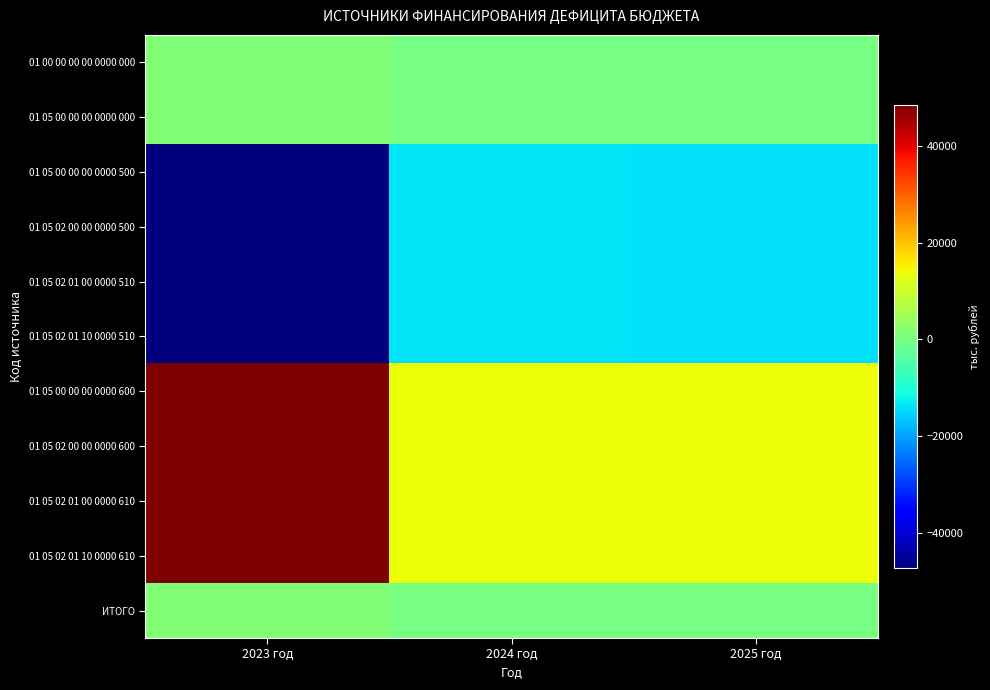

At which category is the sum across all series the highest?

2023 год